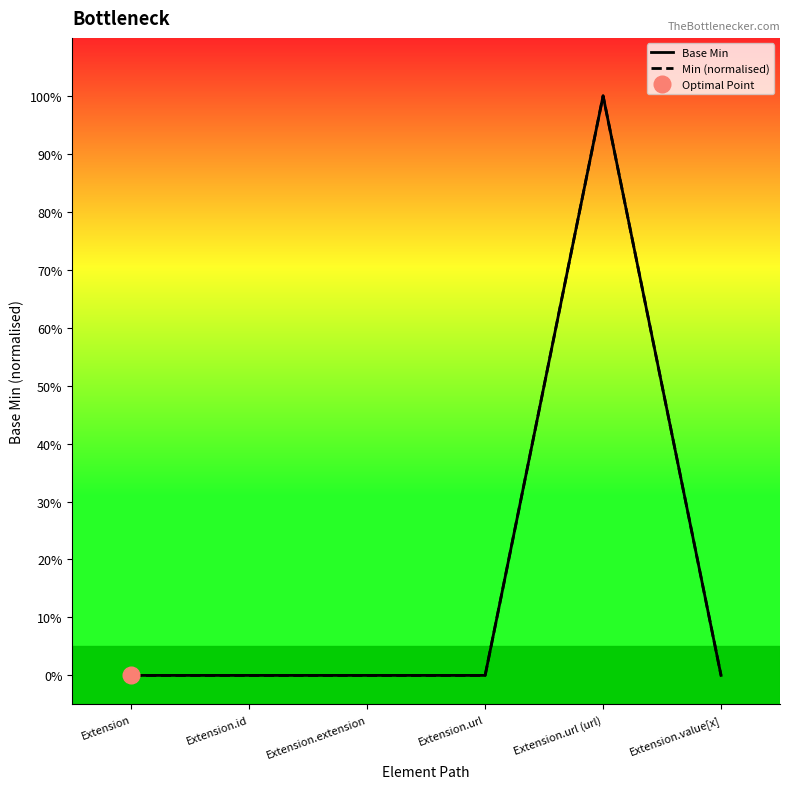

How many positive values does the Min (normalised) series have?

1